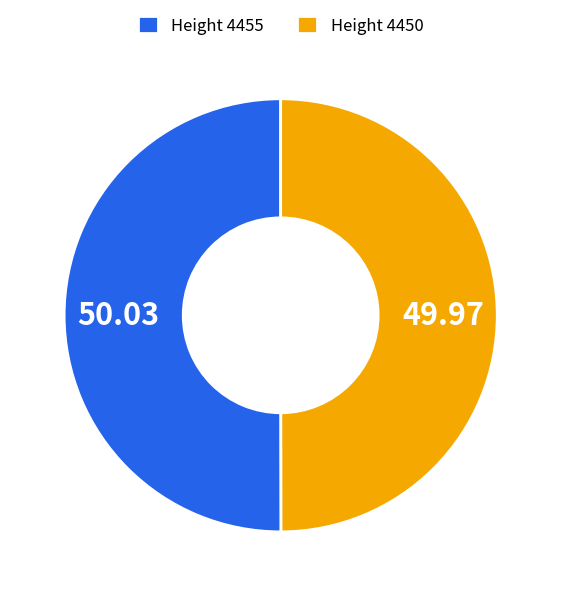

Do Height 4455 and Height 4450 together represent more than half of the pie?

Yes